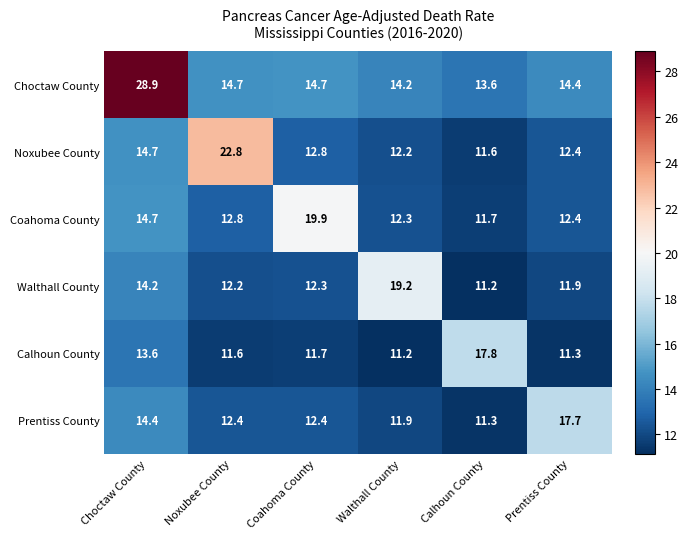

What is the difference between the Choctaw County values at Prentiss County and Calhoun County?

0.8